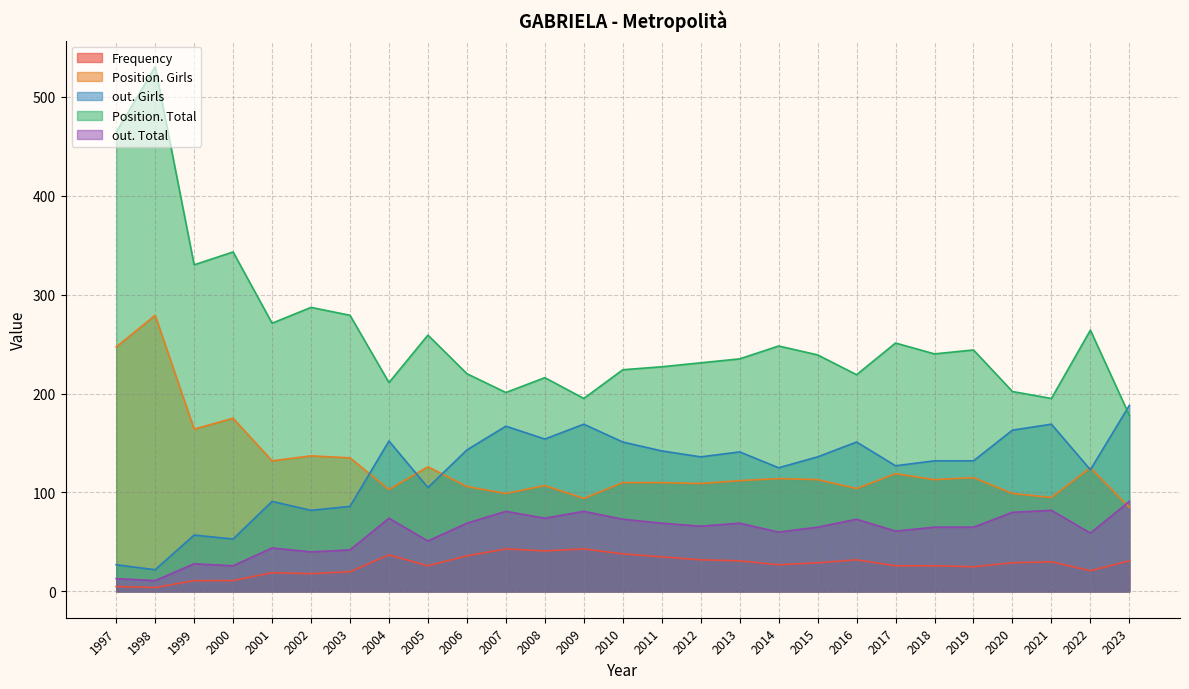

What is the highest value of the out. Total series?

91